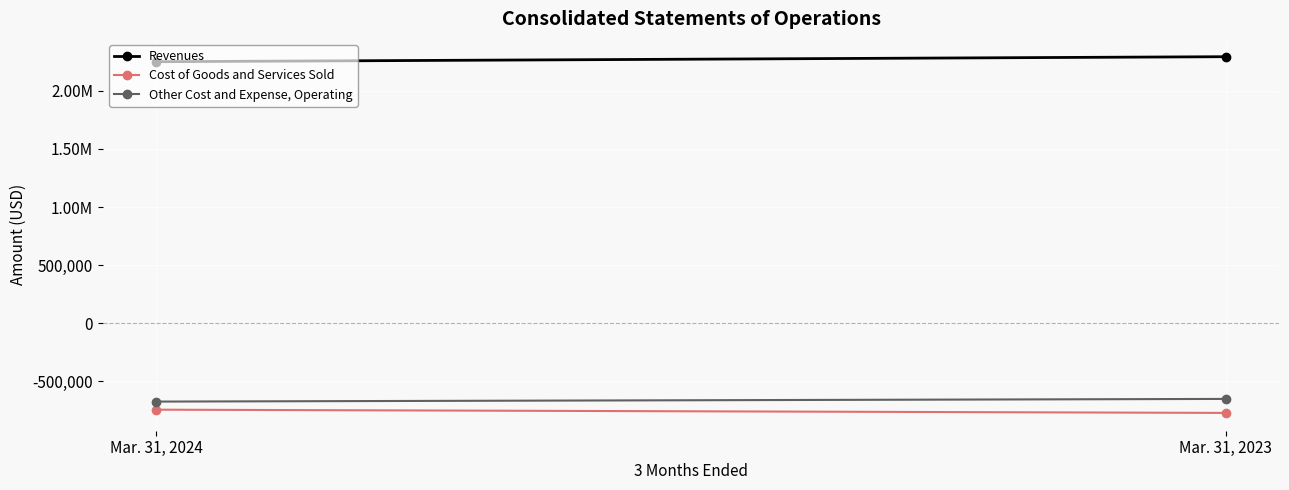

Count the Revenues values in the range 2250935 to 2293978.

2